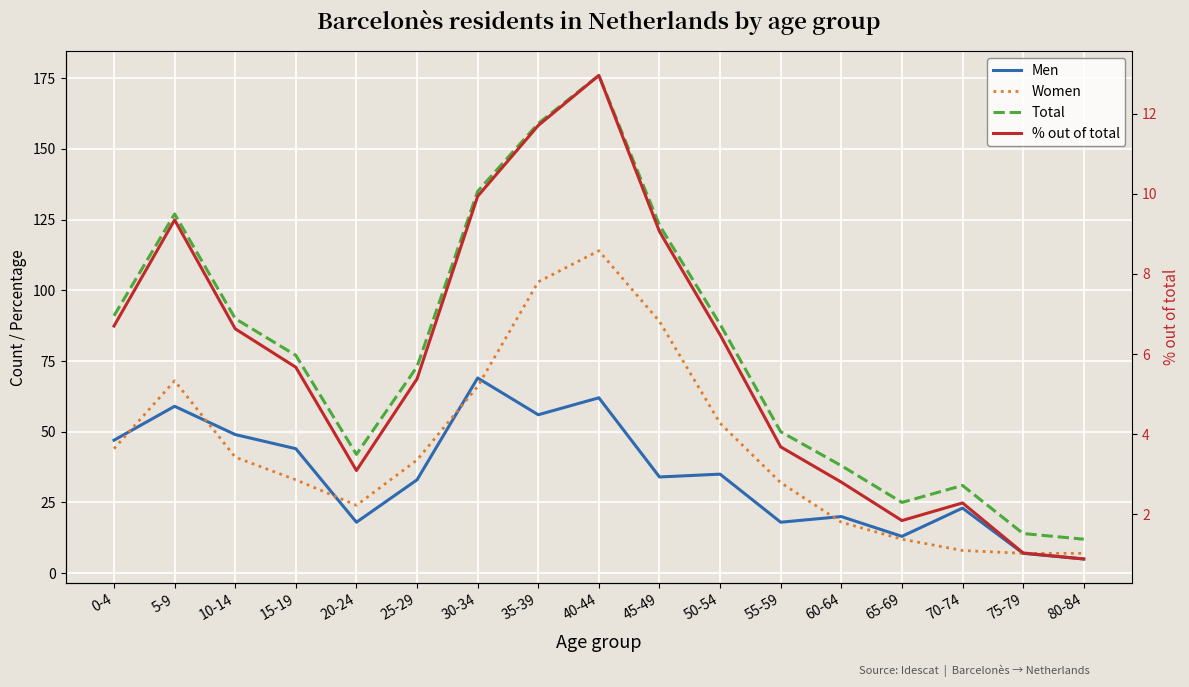

True or false: % out of total has more than 0 interior local peaks.

True